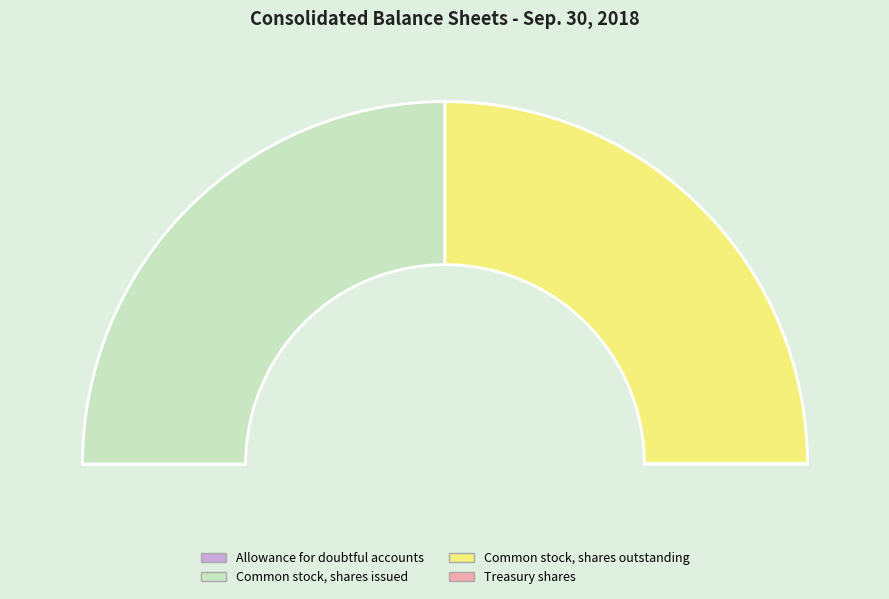

How much of the chart is everything except Treasury shares?

99.9%